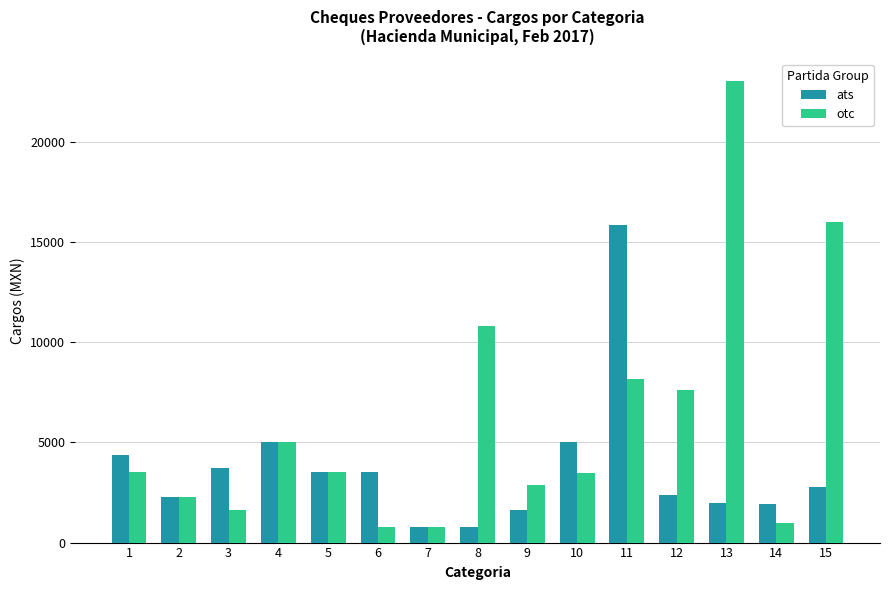

What is the sum of all ats values?

55608.5